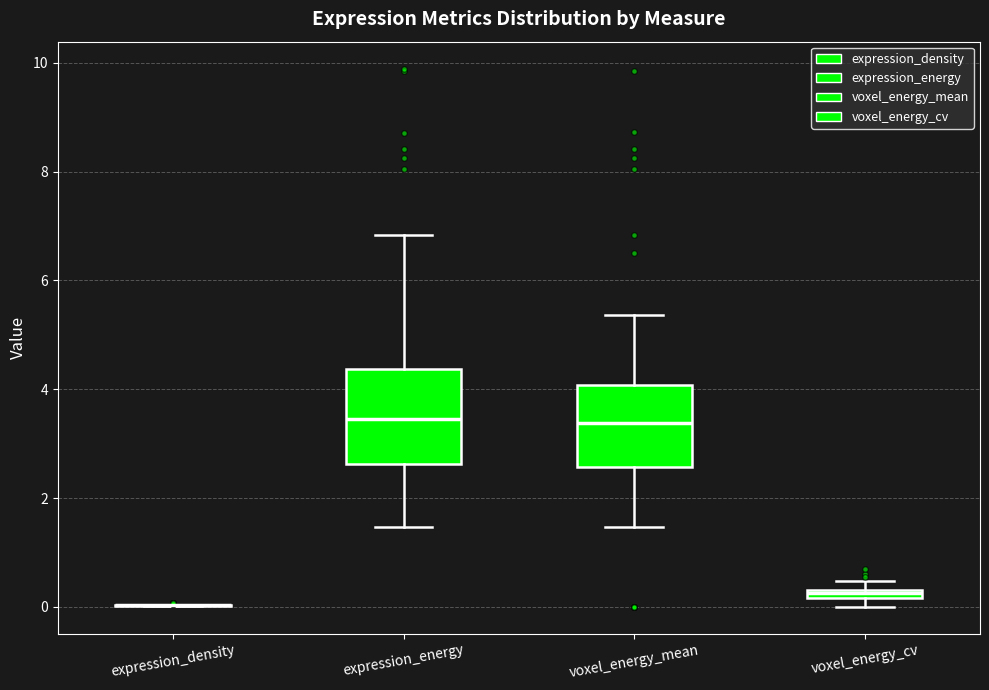

Comparing the boxes themselves (not the whiskers), which one is the tallest?

expression_energy